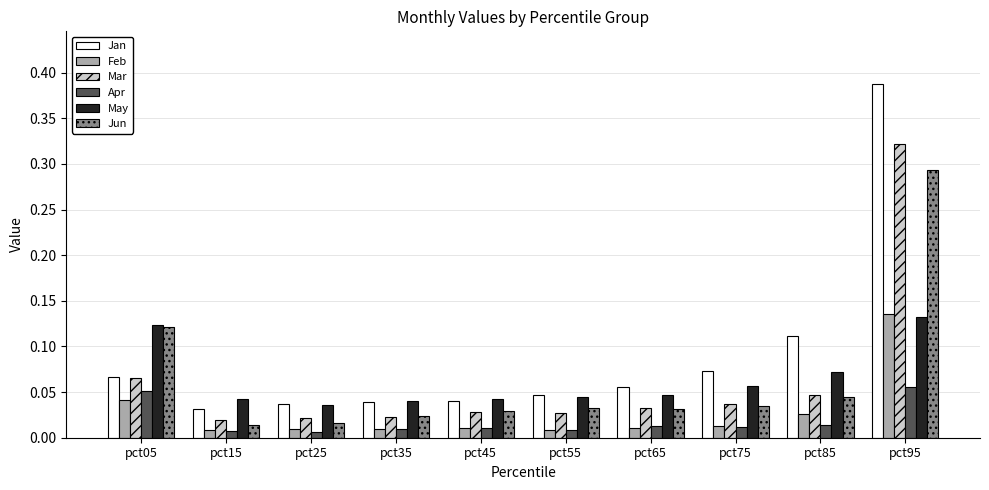

What is the sum of all Mar values?

0.6